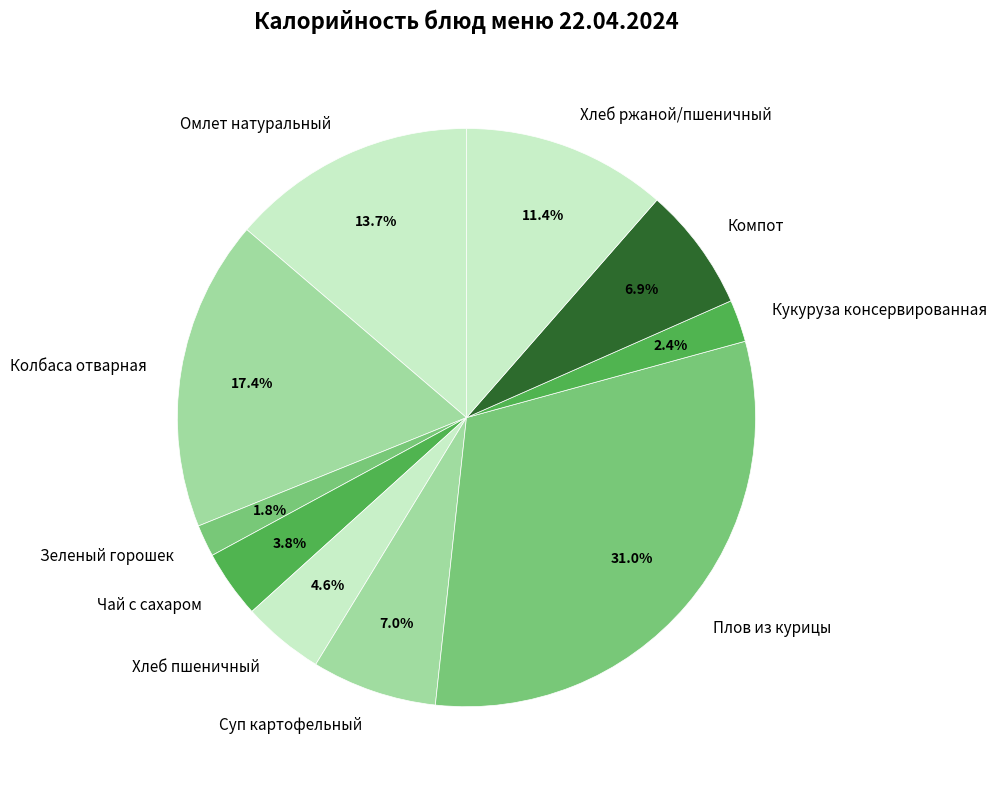

How many slices are in this pie chart?

10